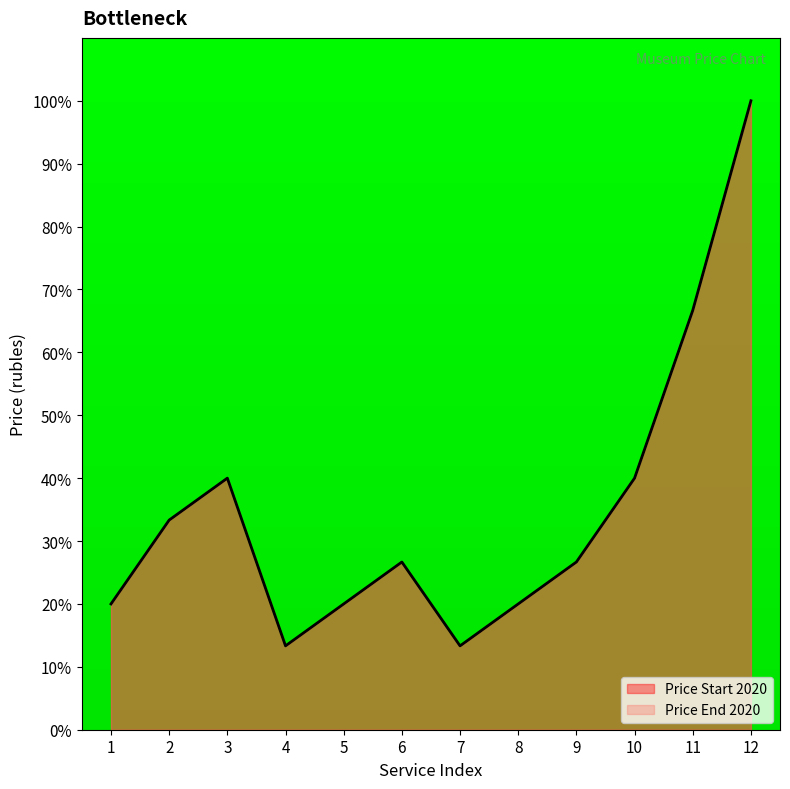

At which category is the sum across all series the highest?

12